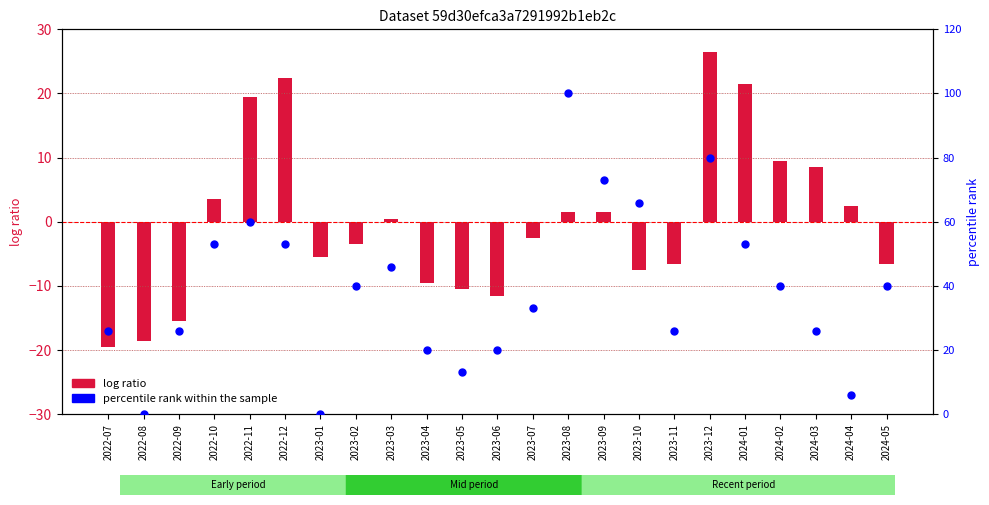

Which series reaches the maximum Y coordinate?

percentile rank within sample